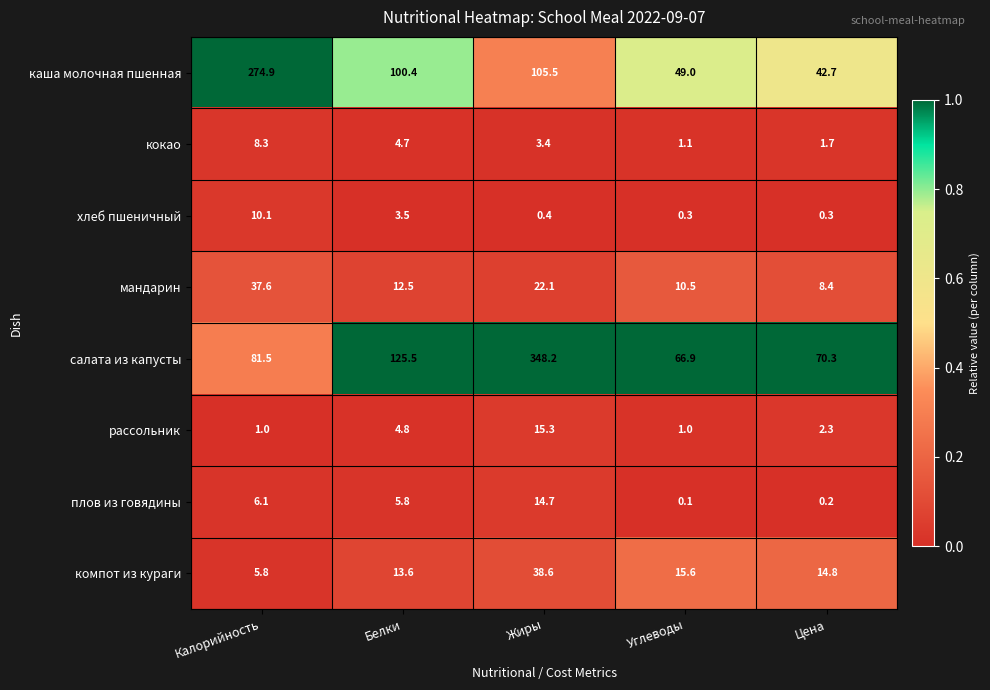

List the series in order of their peak value, highest first.

салата из капусты, каша молочная пшенная, компот из кураги, мандарин, рассольник, плов из говядины, хлеб пшеничный, кокао